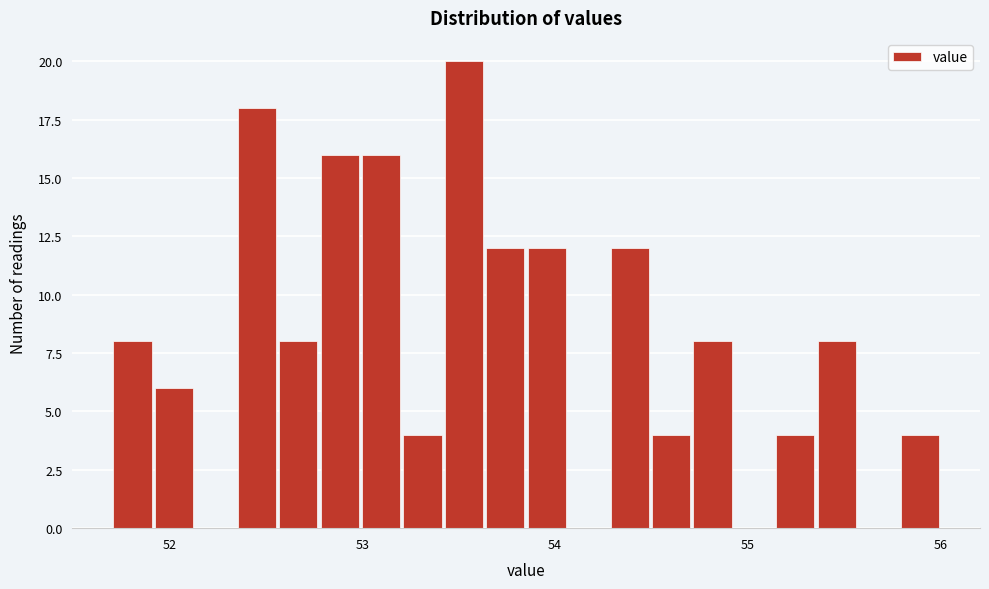

Around what value on the x-axis is the tallest bar? Give the approximate position of its centre, as read against the axis.

53.5